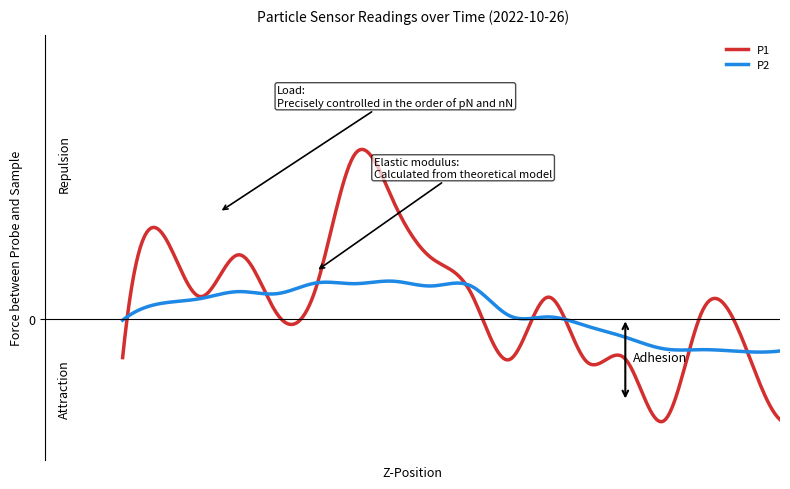

What are all the series names shown in the legend?

P1, P2